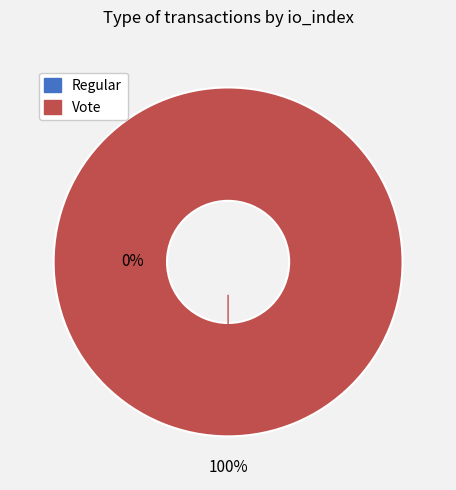

Is Regular the majority of the pie?

No